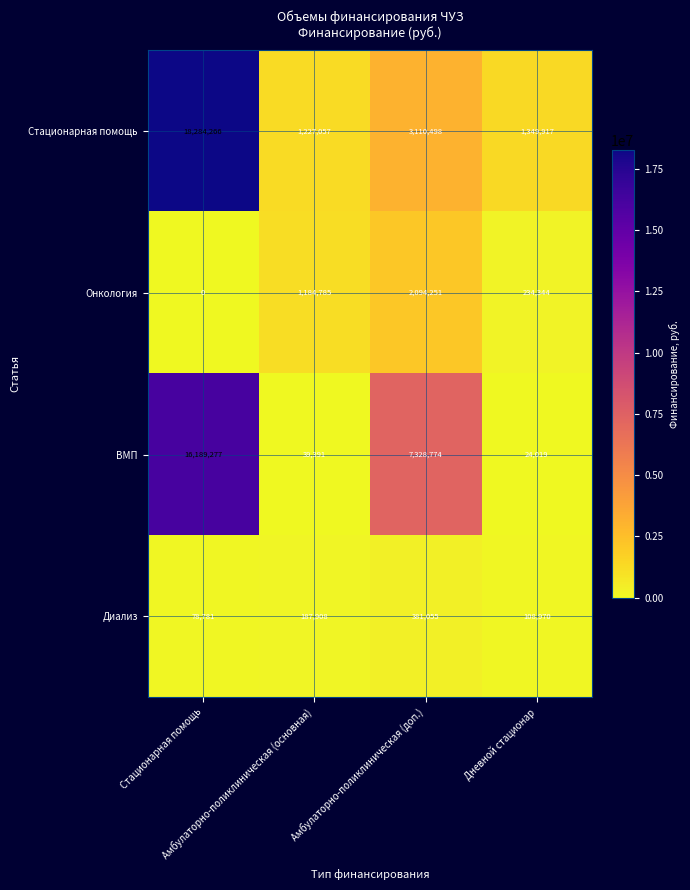

What is the spread (max minus min) of values at Амбулаторно-поликлиническая (доп.)?

6947719